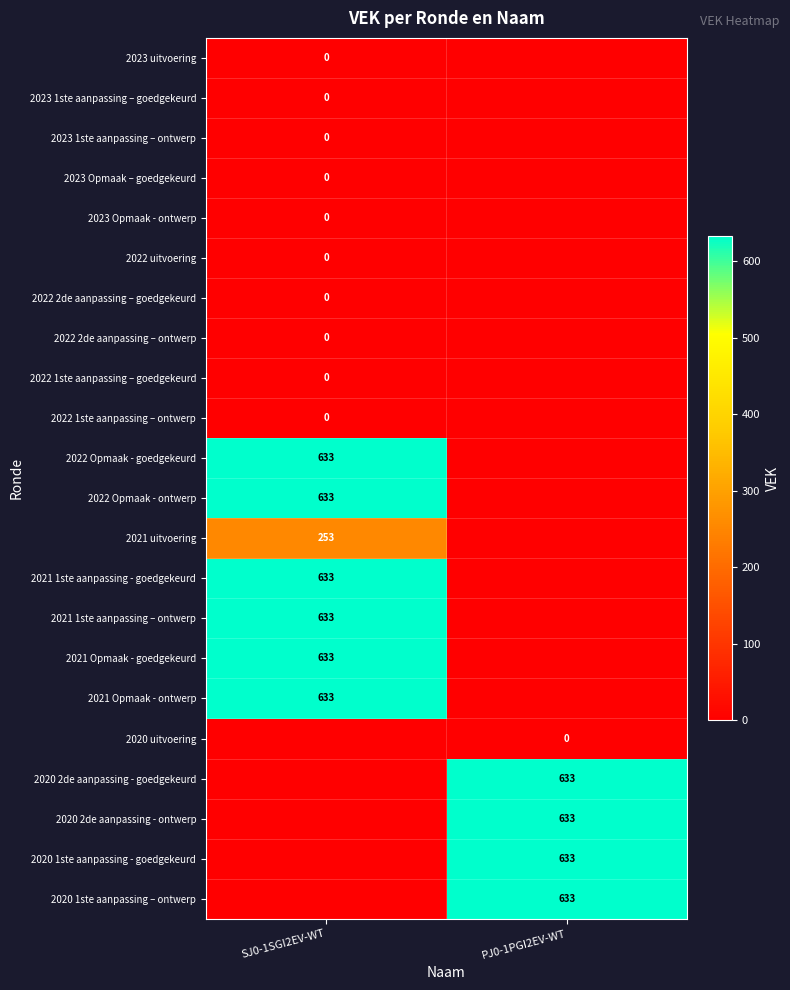

The 2021 uitvoering series shows 253 at SJ0-1SGI2EV-WT. True or false?

True